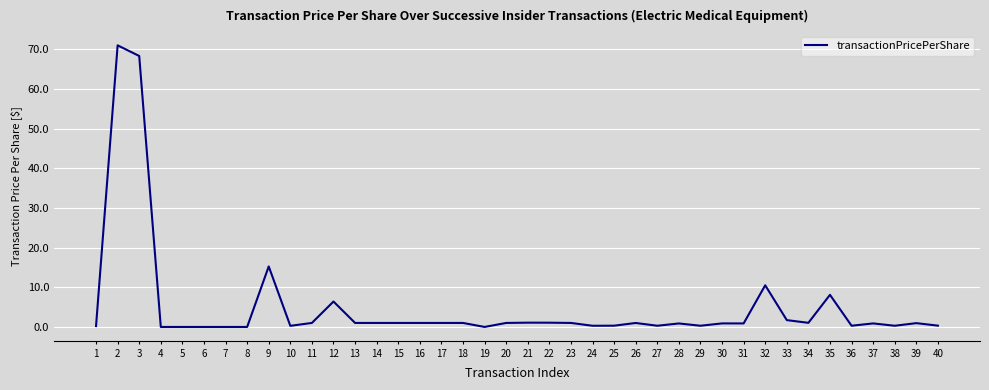

Where is the data nearest to the value 35?

9